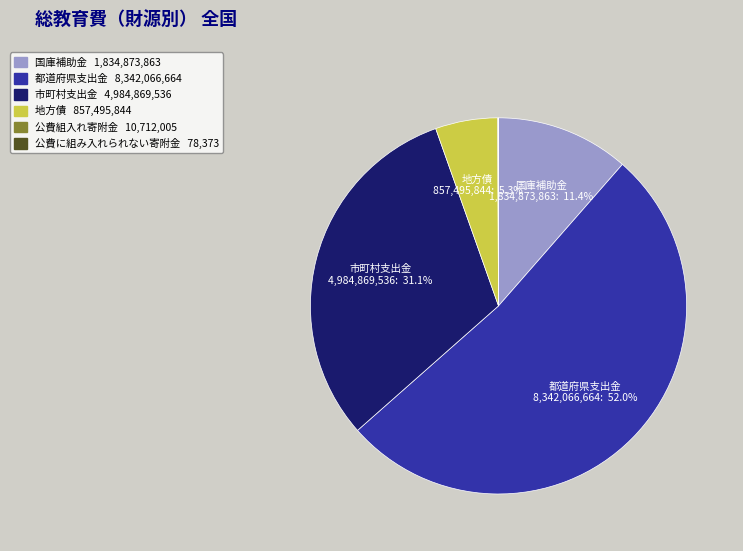

Is there any slice that represents more than half of the pie?

Yes